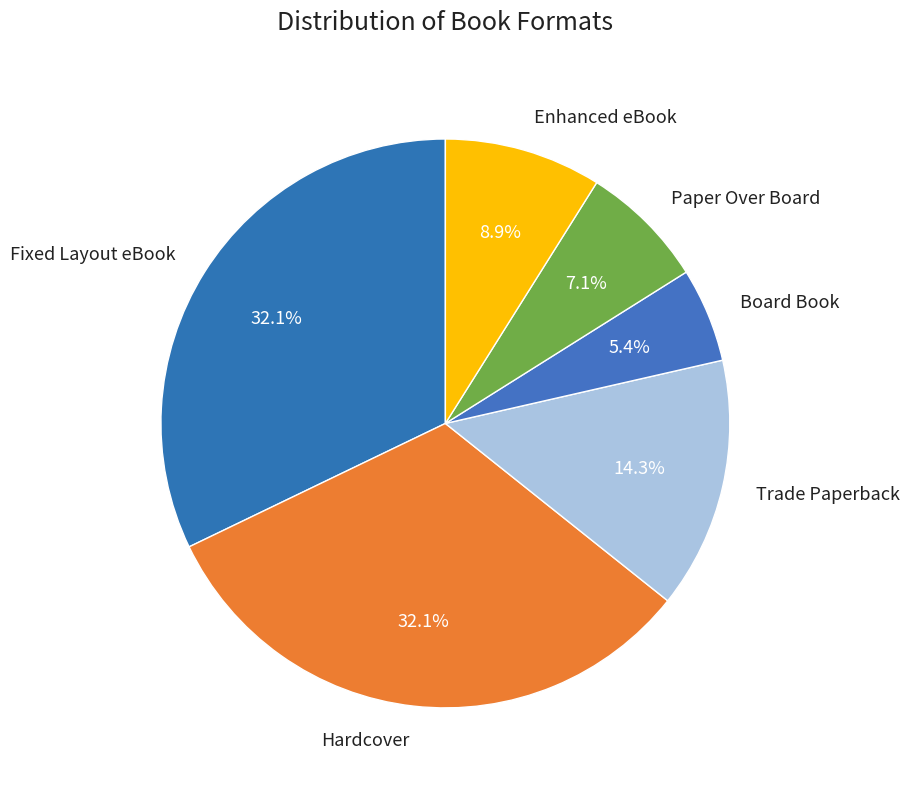

The Trade Paperback slice represents 28% of the pie. True or false?

False